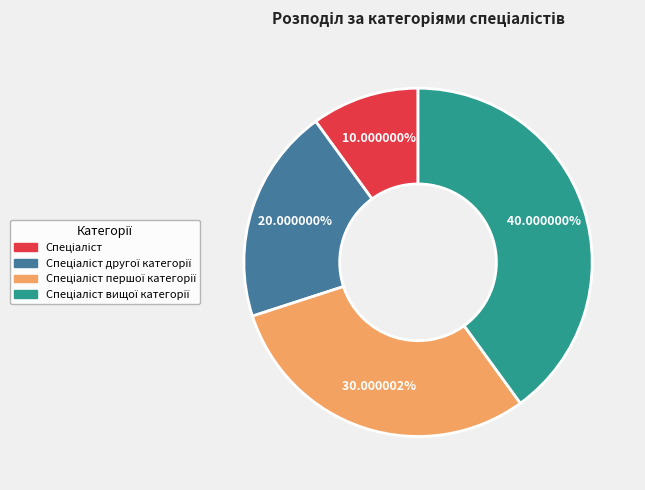

Is there any slice that represents more than half of the pie?

No